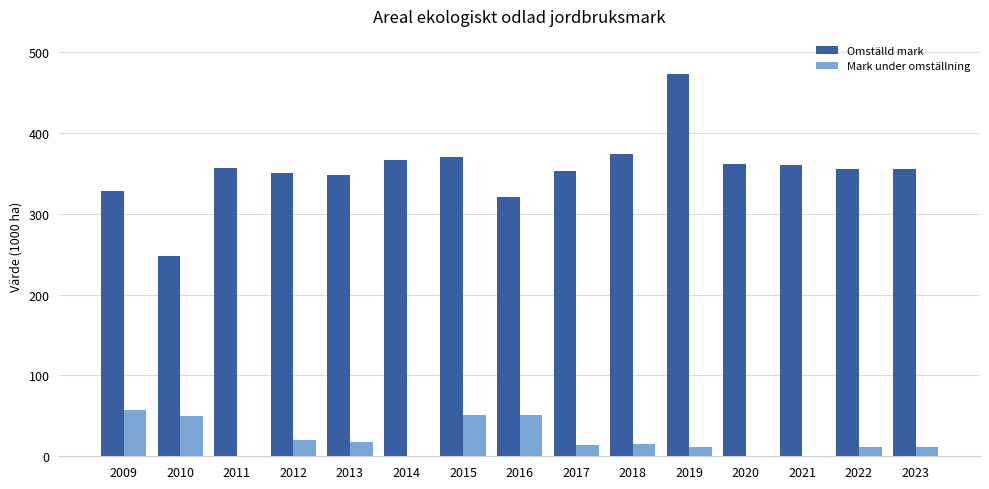

Is the value of Omställd mark at 2018 greater than the value of Mark under omställning at 2020?

Yes